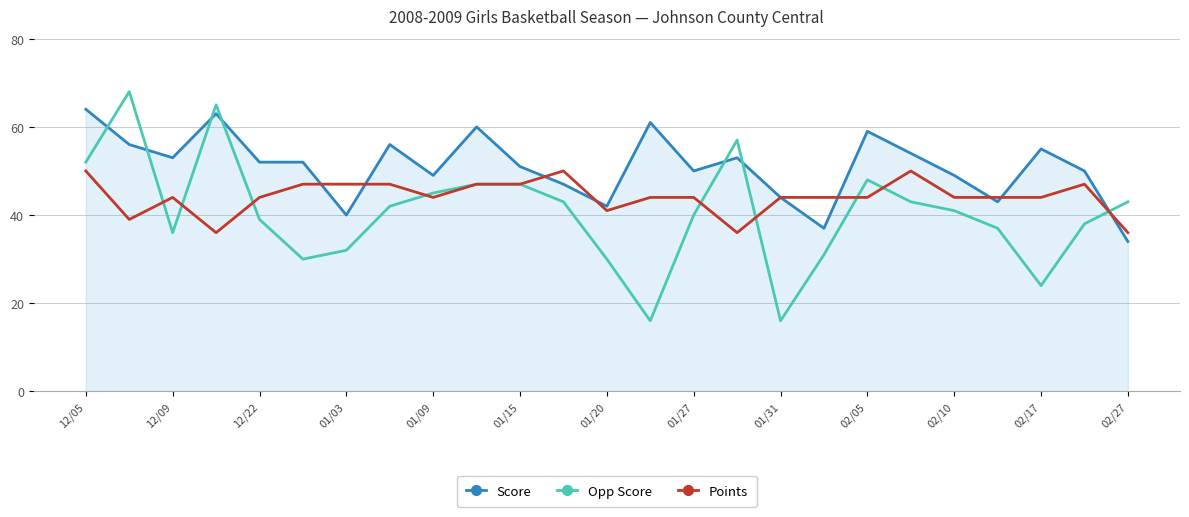

What is the maximum value for Opp Score?

68